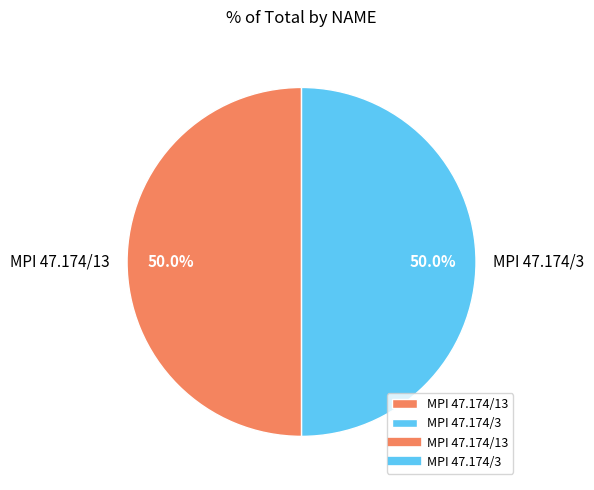

The MPI 47.174/13 slice represents 63% of the pie. True or false?

False